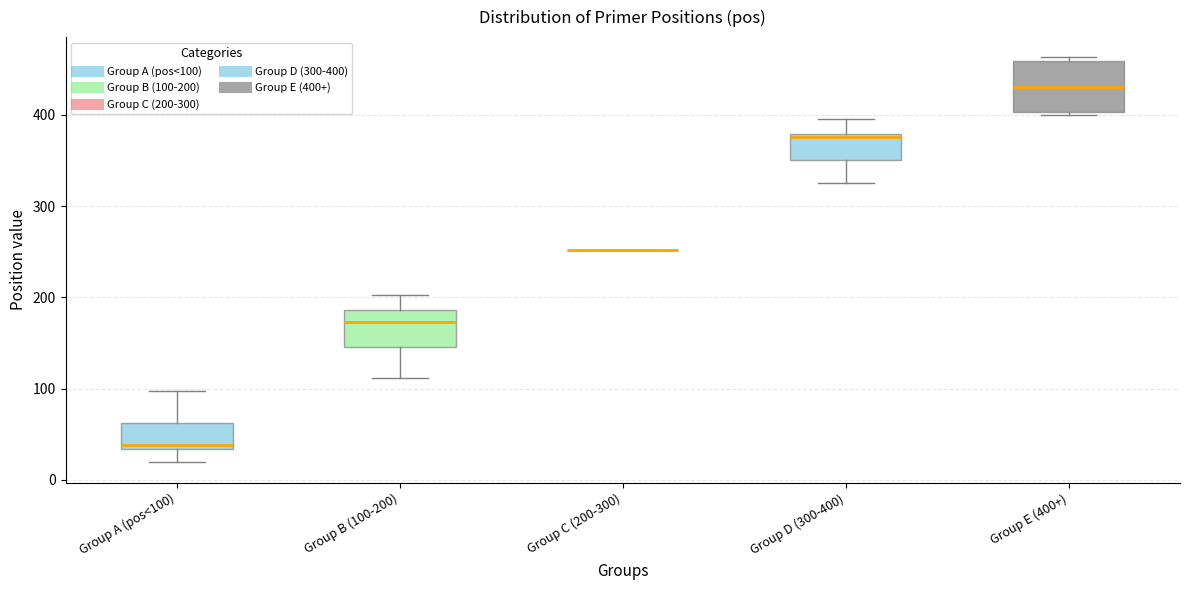

Which box is the tallest, from its lower edge to its upper edge?

Group E (400+)